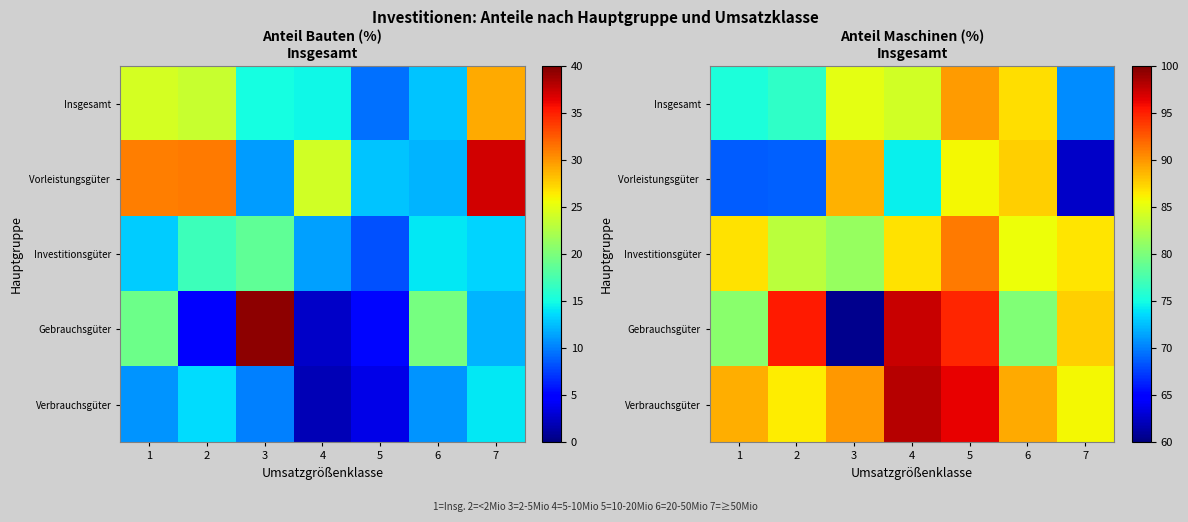

What is the total value across all series at 4?

440.9